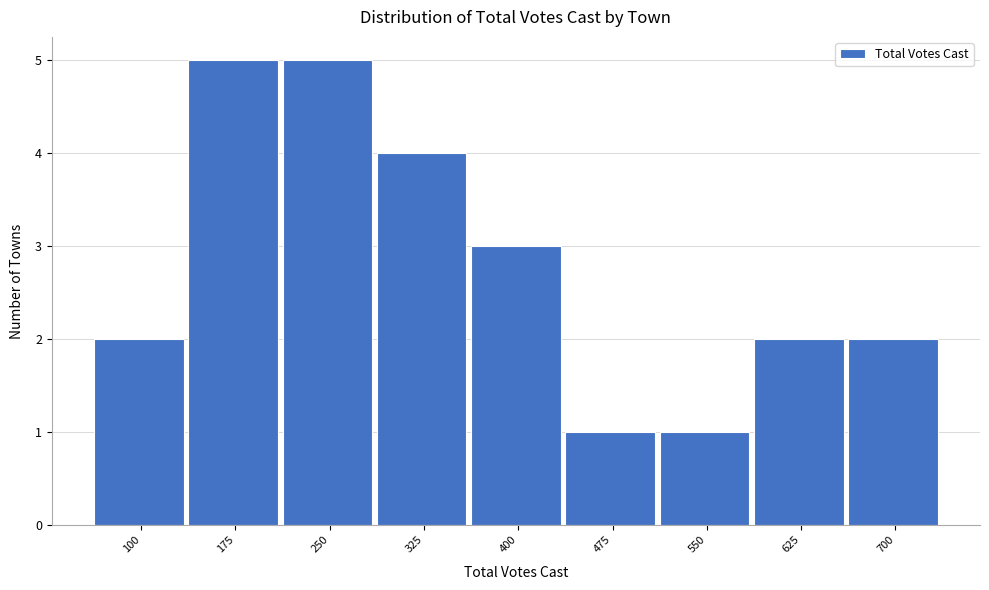

Reading right to left, what are all the values shown in this chart?

2	2	1	1	3	4	5	5	2